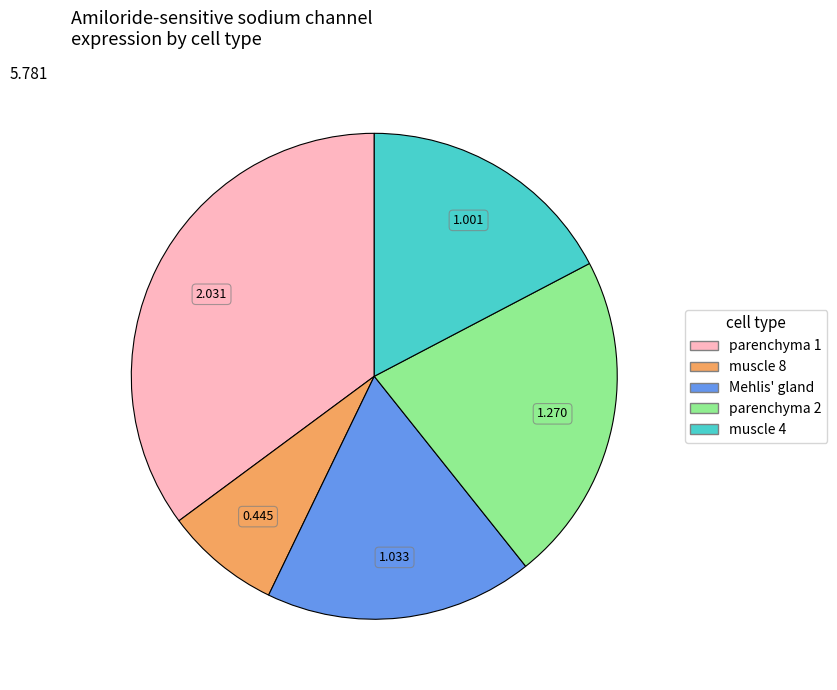

Is muscle 4 the majority of the pie?

No